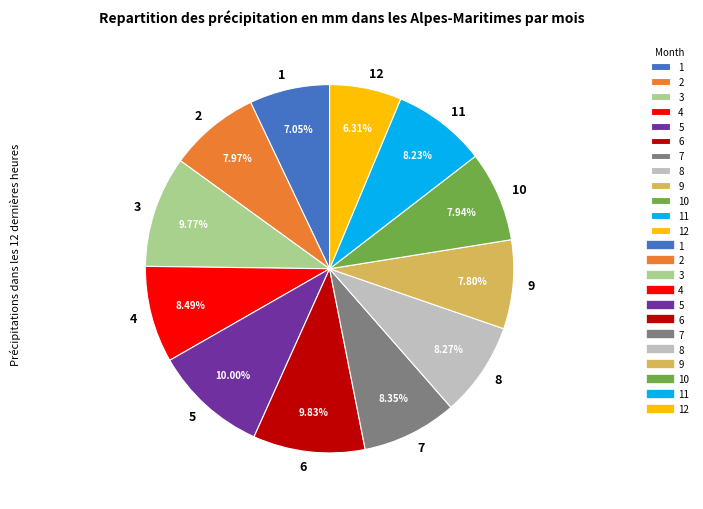

Is it true that 6 is 1% of the pie?

False